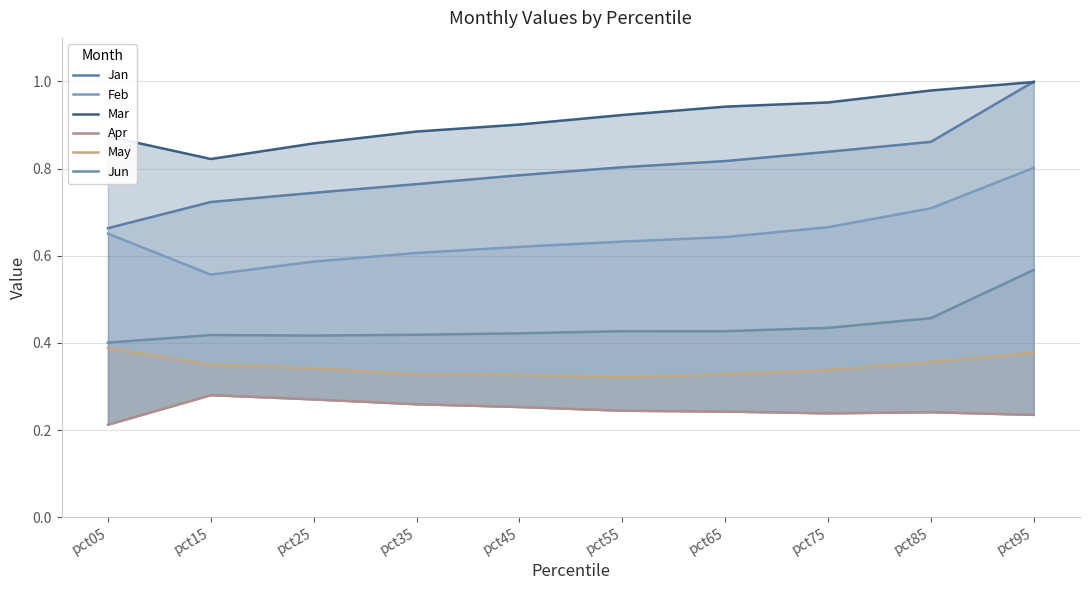

True or false: Jun has a value of 0.4 at pct25.

True